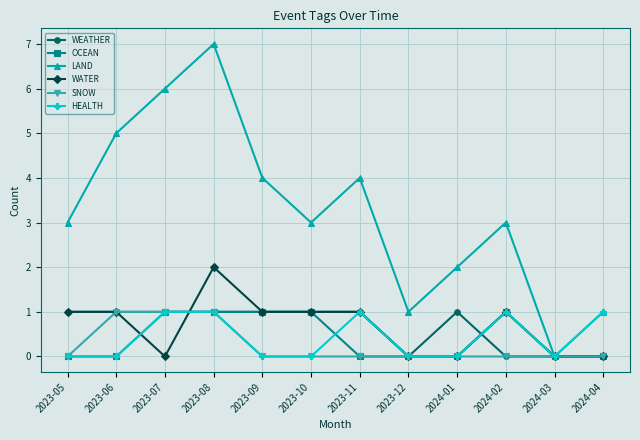

True or false: WATER has more than 0 points higher than both neighbors.

True